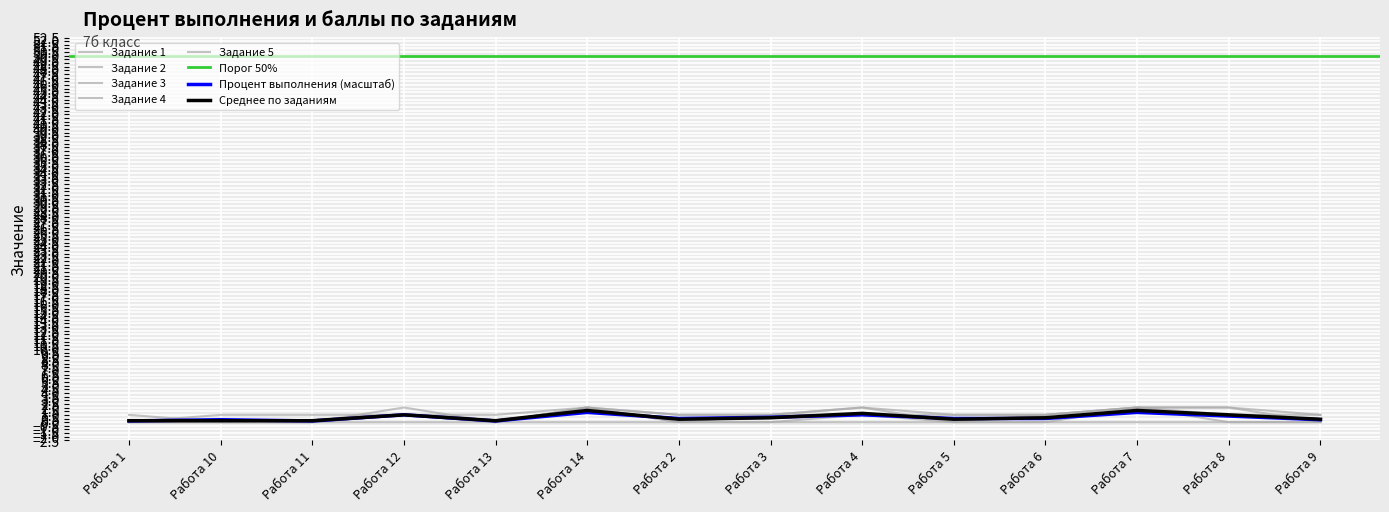

True or false: Процент выполнения has more than 1 points higher than both neighbors.

True